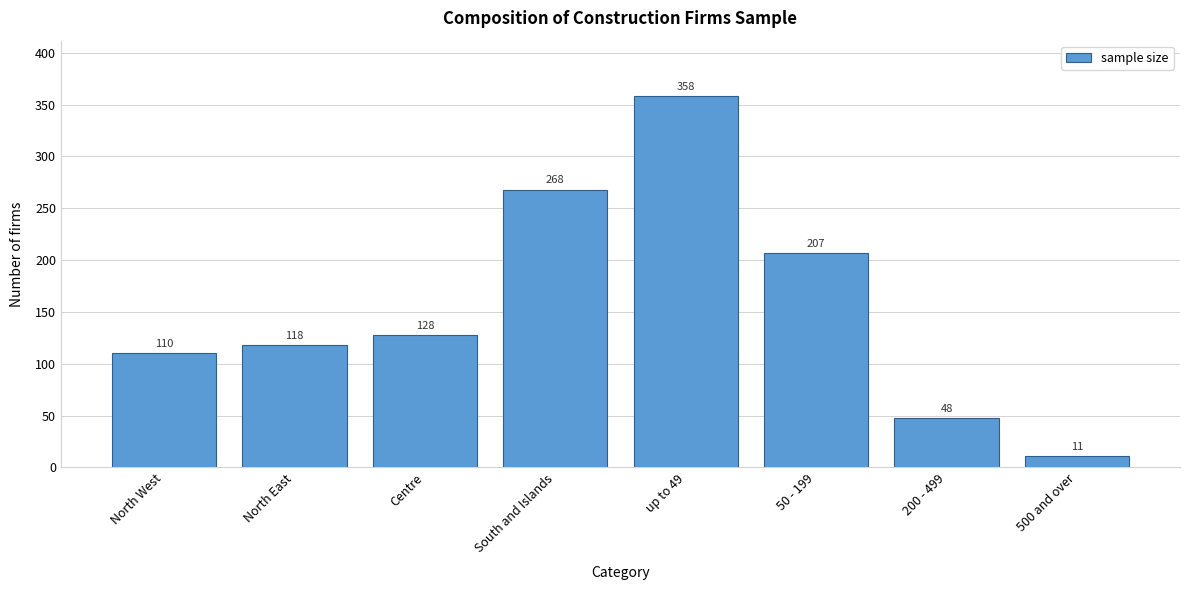

Reading left to right, transcribe all the data shown in this chart.

110	118	128	268	358	207	48	11